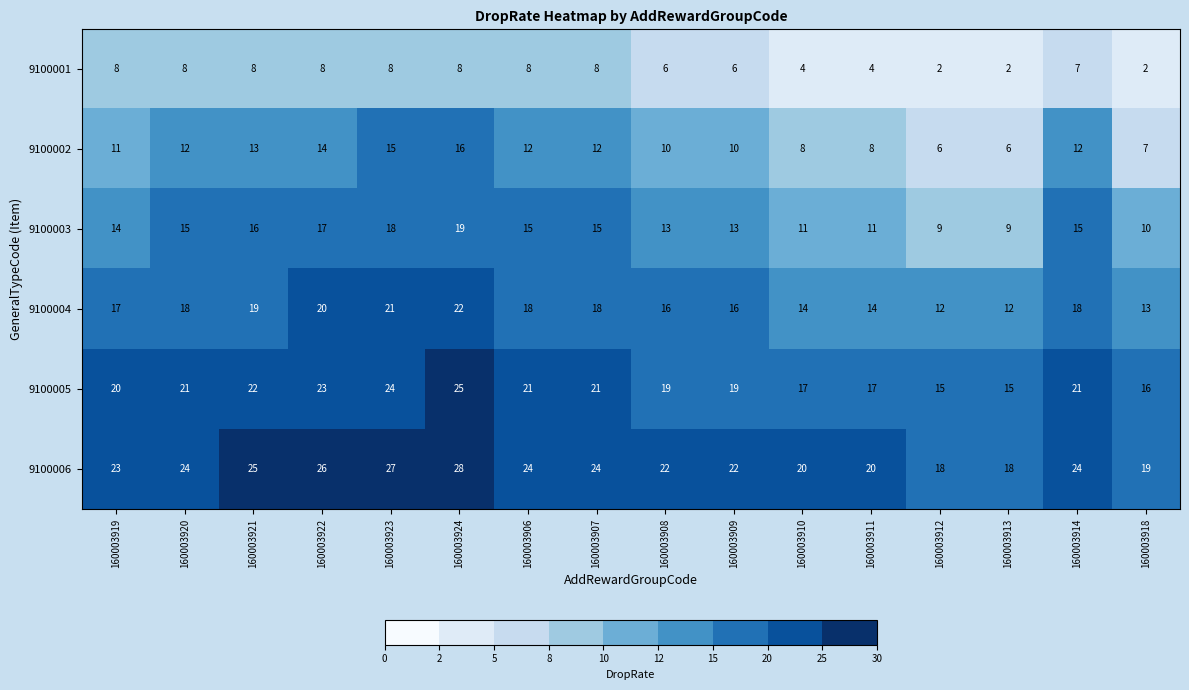

What is the maximum value for 9100005?

25